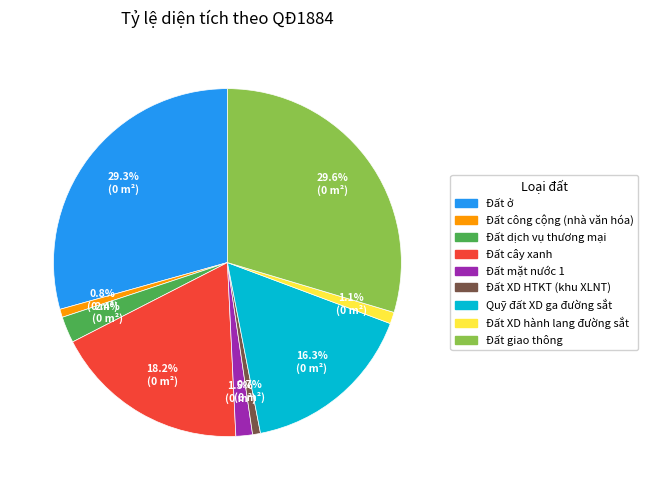

What percentage is the Đất giao thông slice, to the nearest percent?

30%